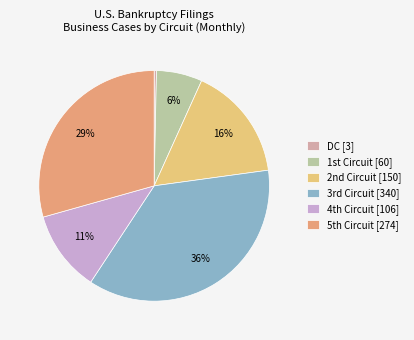

Rank the categories by value from lowest to highest.

DC, 1st Circuit, 4th Circuit, 2nd Circuit, 5th Circuit, 3rd Circuit